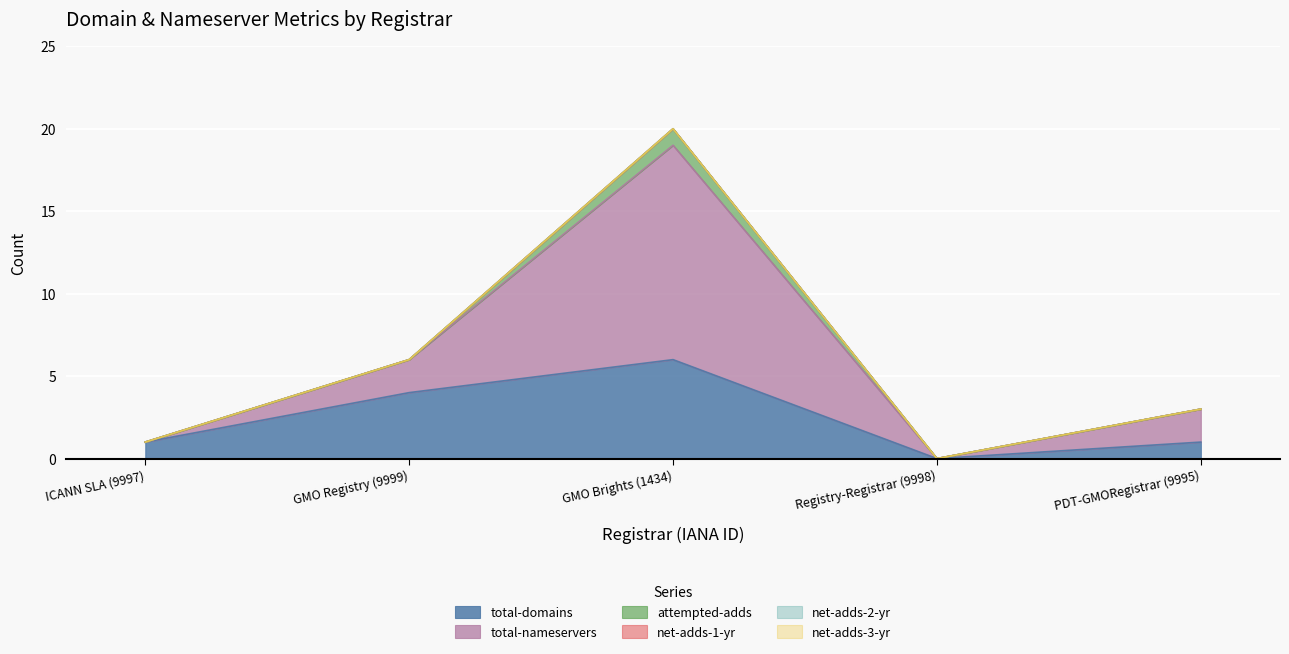

What position from the left is GMO Registry (9999)?

2